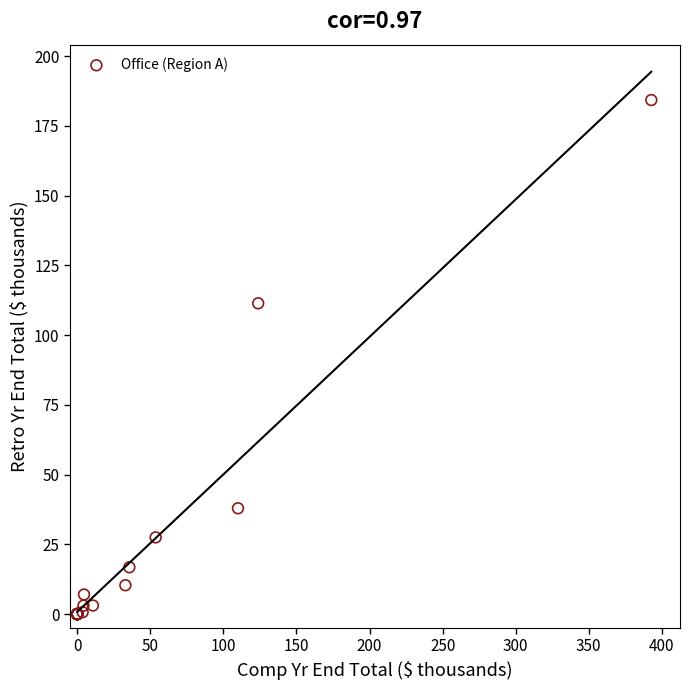

What Y value in the scatter plot is closest to 92?

111.4